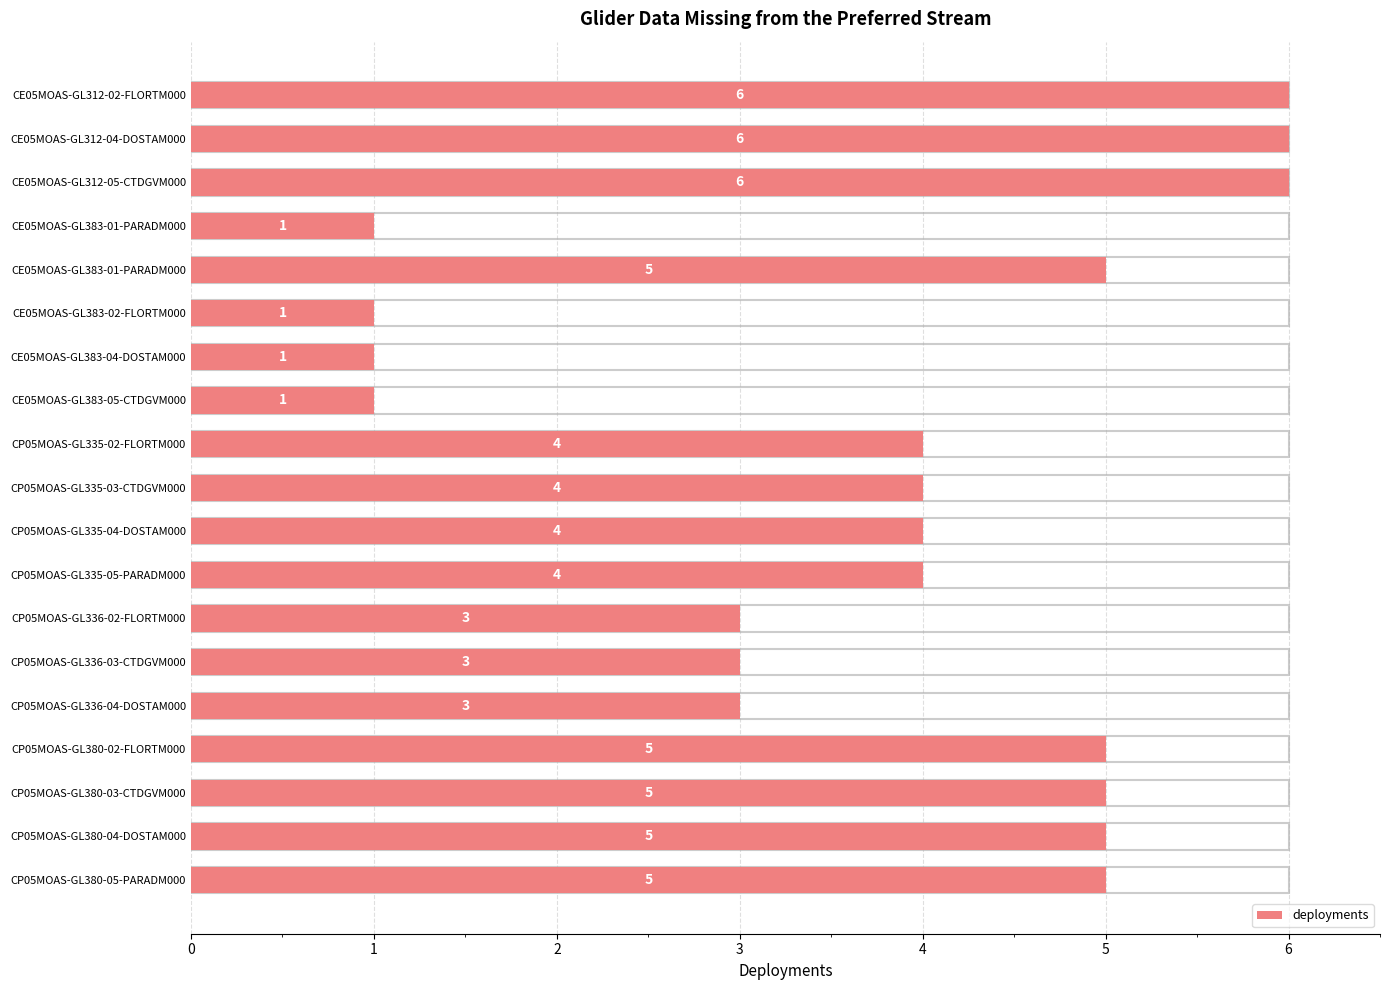

What is the difference between the second highest and minimum values?

5